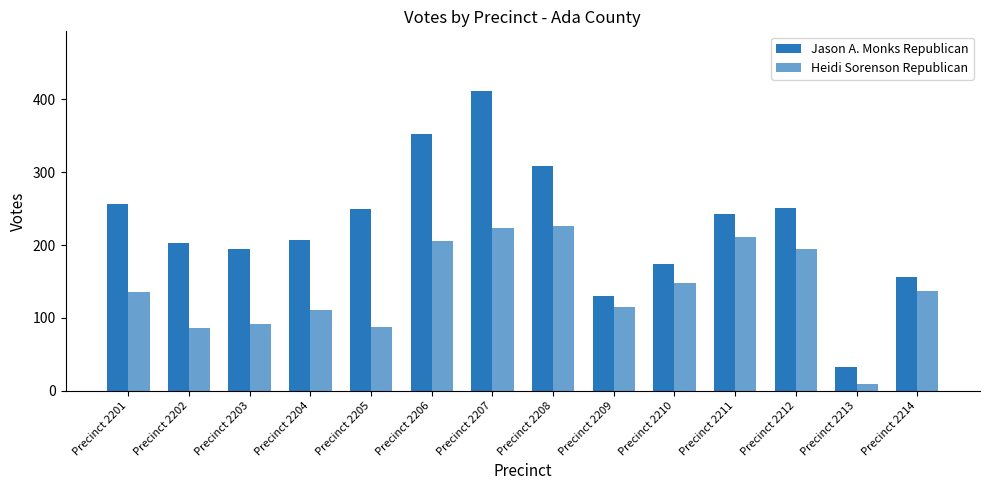

Count the number of data series in this chart.

2